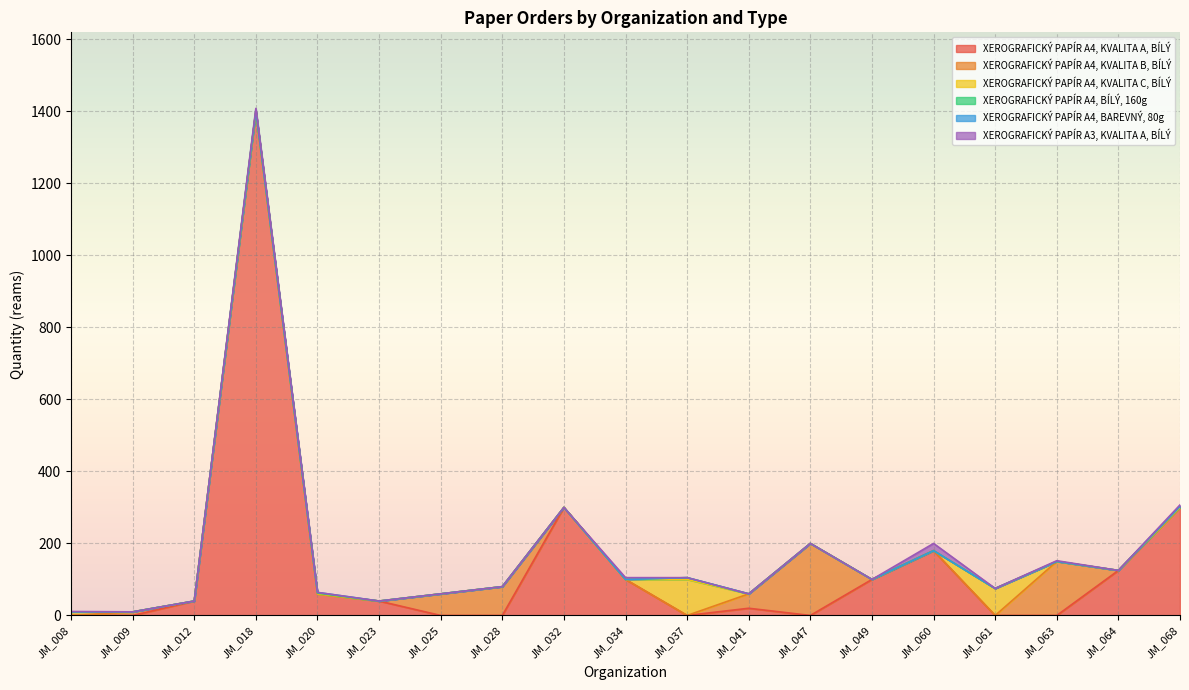

What is the average value of the XEROGRAFICKÝ PAPÍR A3, KVALITA A, BÍLÝ series?

2